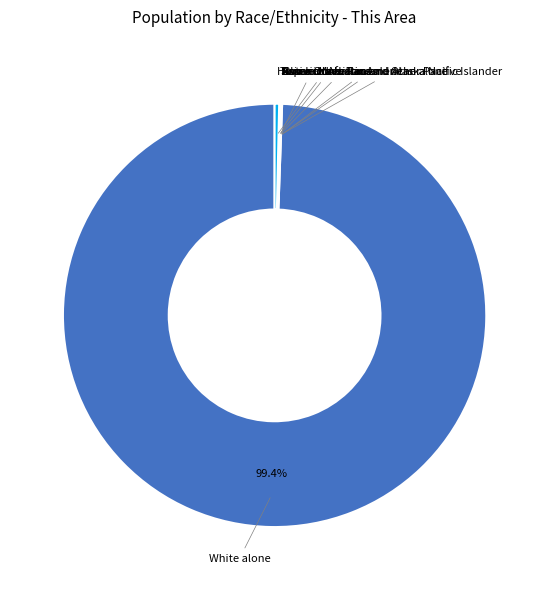

To the nearest percent, what is the average slice percentage?

12%